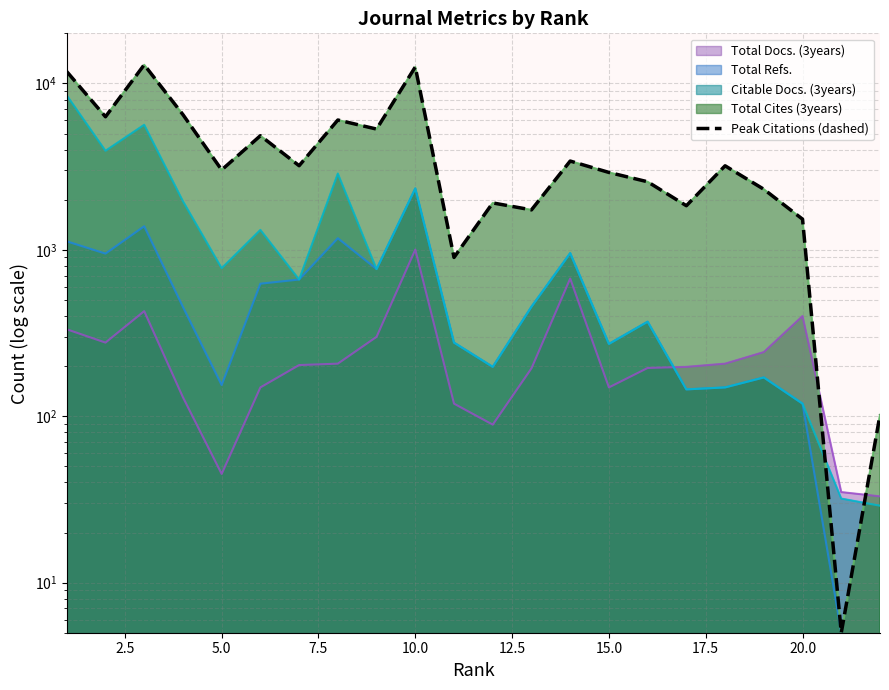

True or false: the data has more than 2 interior local peaks.

True